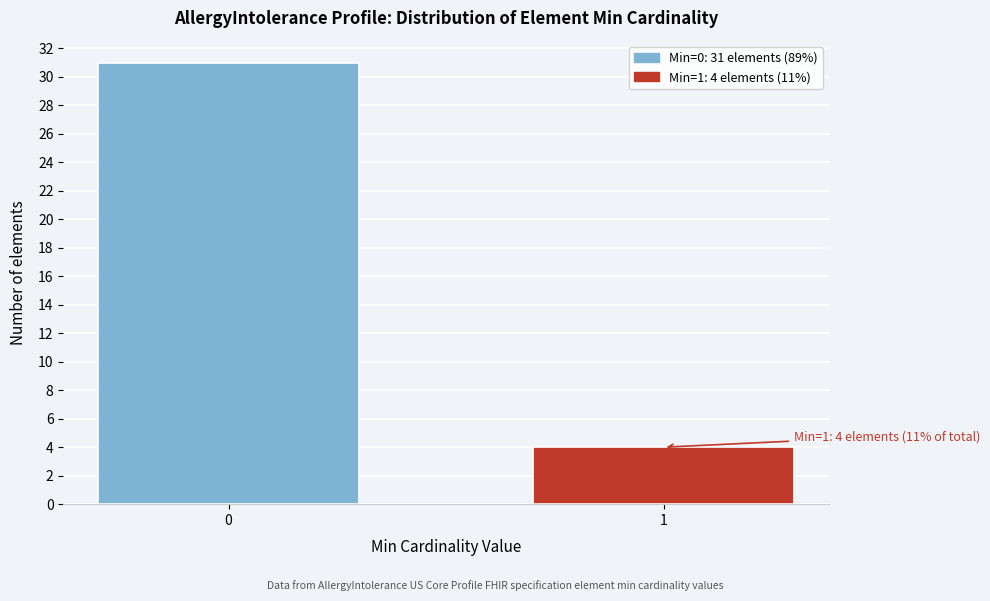

Reading left to right, transcribe all the data shown in this chart.

0=31	1=4